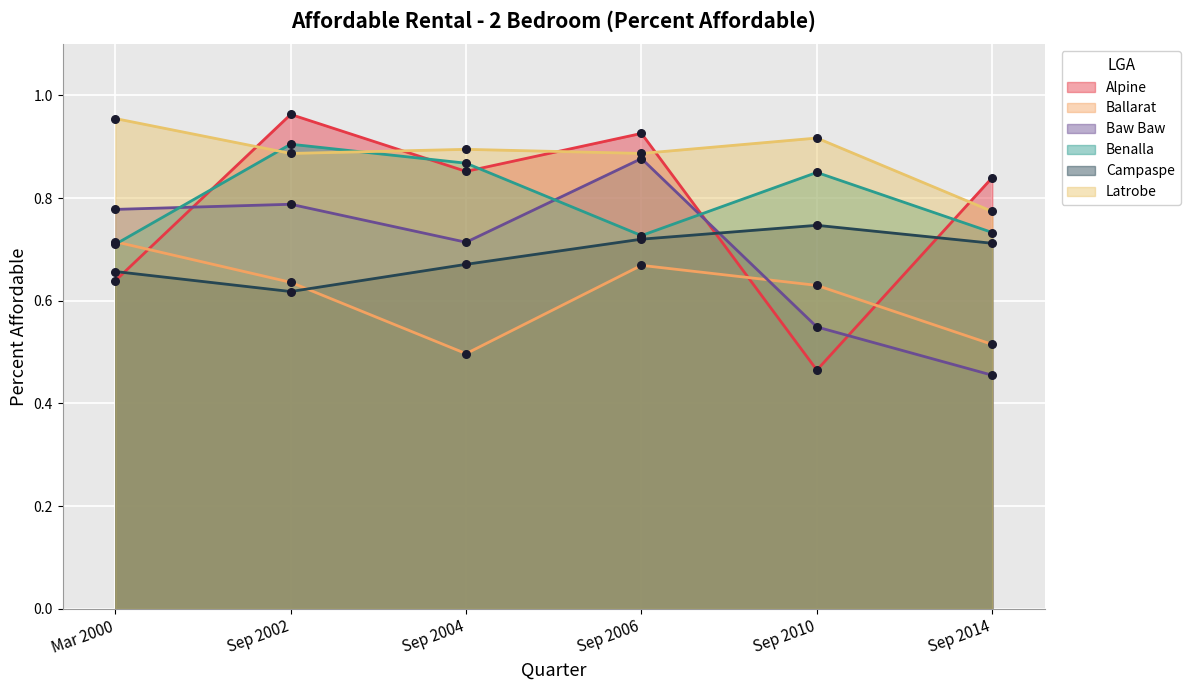

Which series reaches the minimum Y coordinate?

Baw Baw